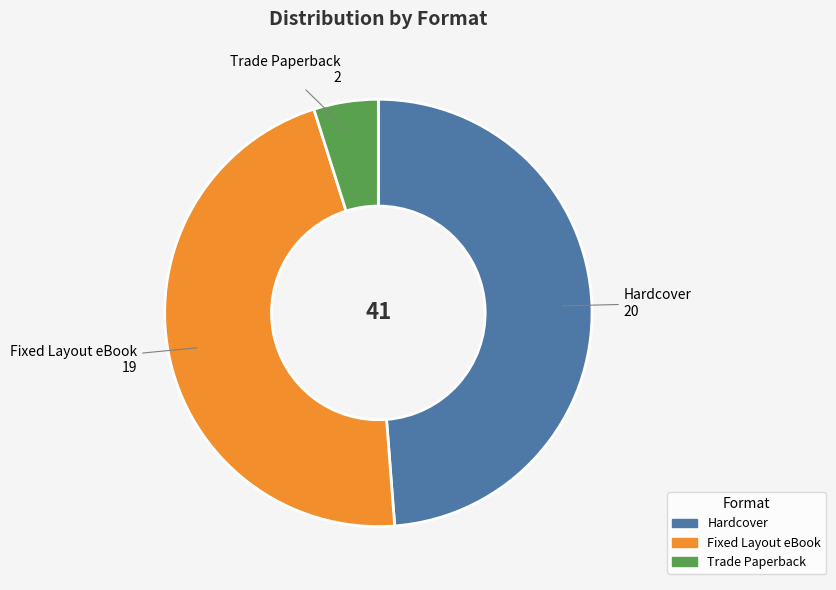

How many slices are in this pie chart?

3